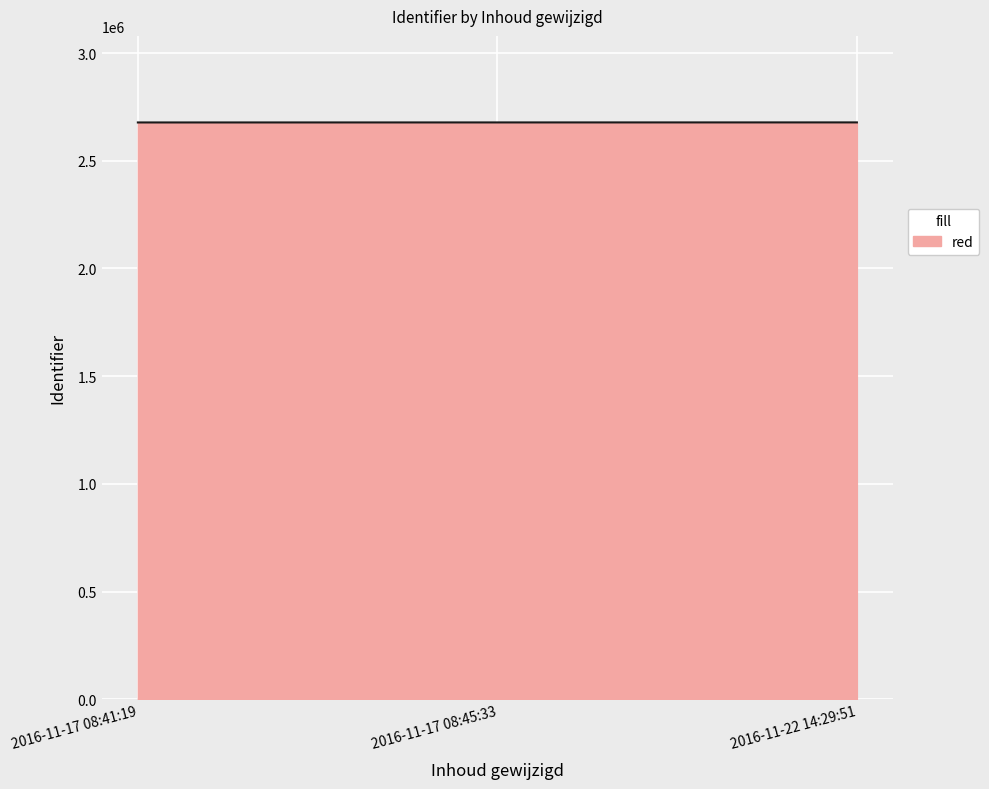

What is the greatest value displayed?

2678381.9